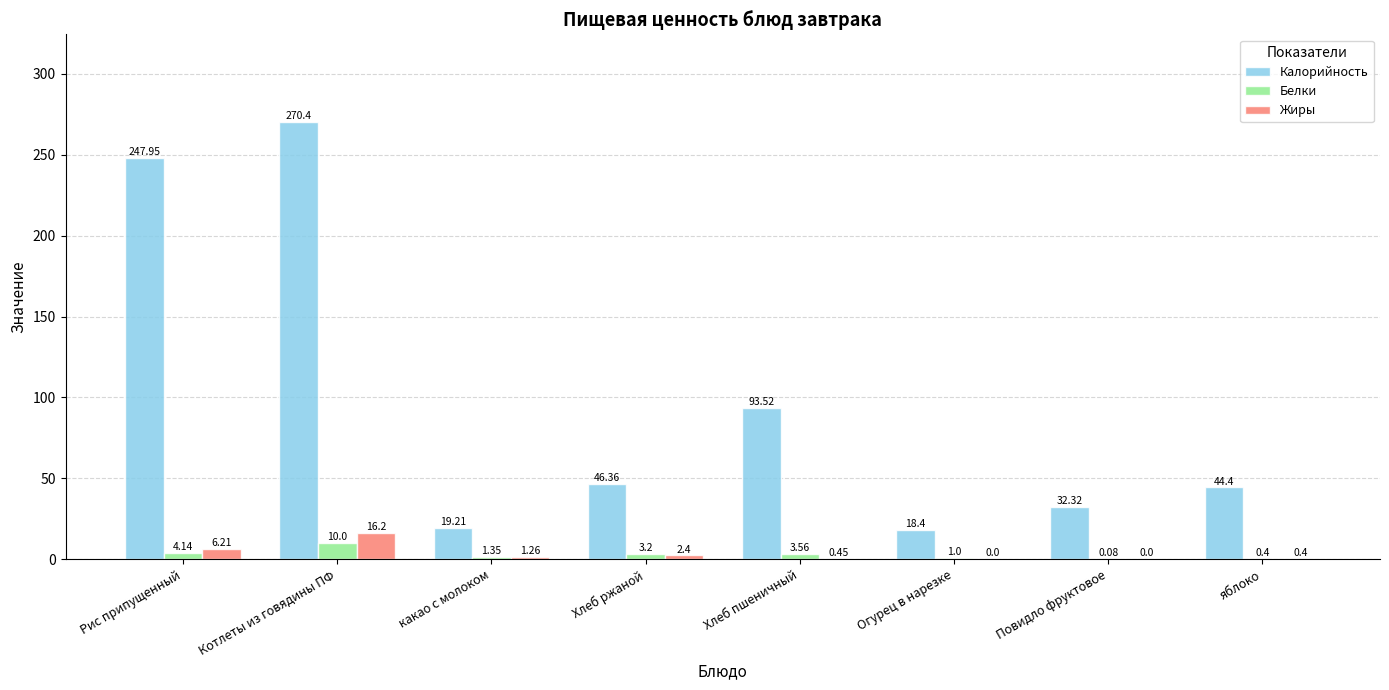

Between Котлеты из говядины ПФ and яблоко, which series saw the biggest shift?

Калорийность